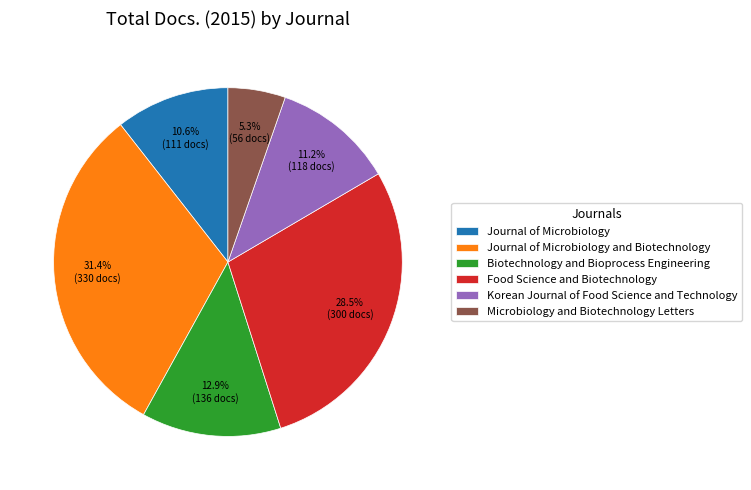

Approximately how many times larger is the value at Food Science and Biotechnology compared to Korean Journal of Food Science and Technology?

2.5